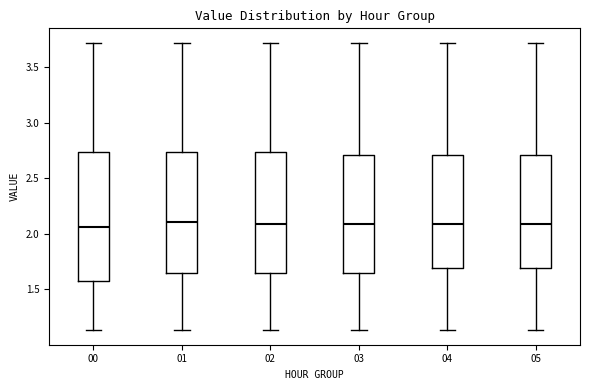

Reading left to right, read every box against the y-axis: the position of its median line, the range the box covers, and the ends of its whiskers. The values are not printed on the chart, so give them approximately, as read against the axis.

00: median 2.05, box 1.55 to 2.75, whiskers 1.15 to 3.70
01: median 2.10, box 1.65 to 2.75, whiskers 1.15 to 3.70
02: median 2.10, box 1.65 to 2.75, whiskers 1.15 to 3.70
03: median 2.10, box 1.65 to 2.70, whiskers 1.15 to 3.70
04: median 2.10, box 1.70 to 2.70, whiskers 1.15 to 3.70
05: median 2.10, box 1.70 to 2.70, whiskers 1.15 to 3.70